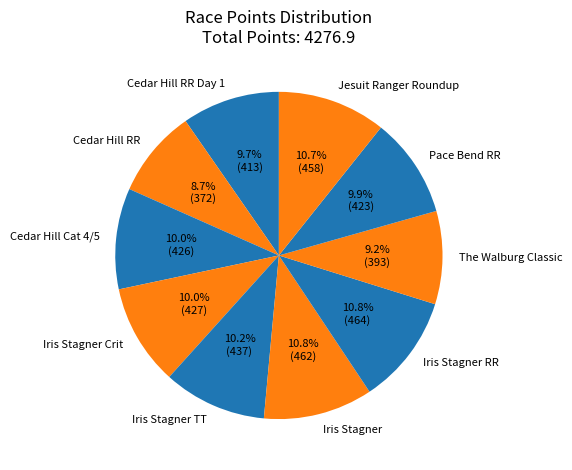

Approximately how many times larger is the value at Iris Stagner compared to Cedar Hill RR?

1.2